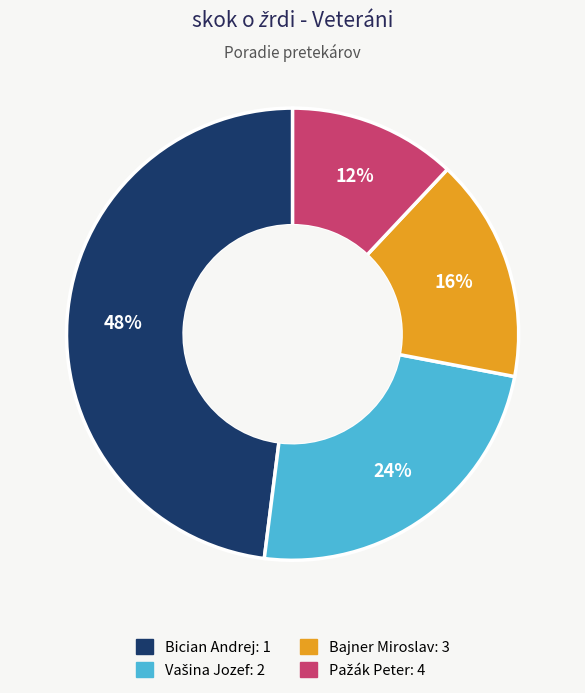

To the nearest percent, what percentage of the pie is Bajner Miroslav?

16%